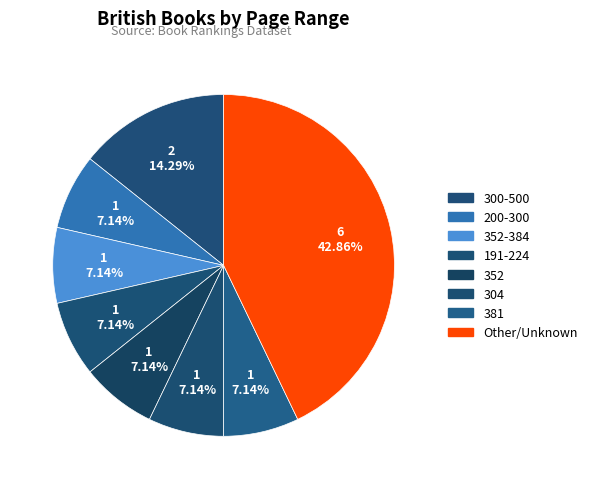

How many slices are in this pie chart?

8